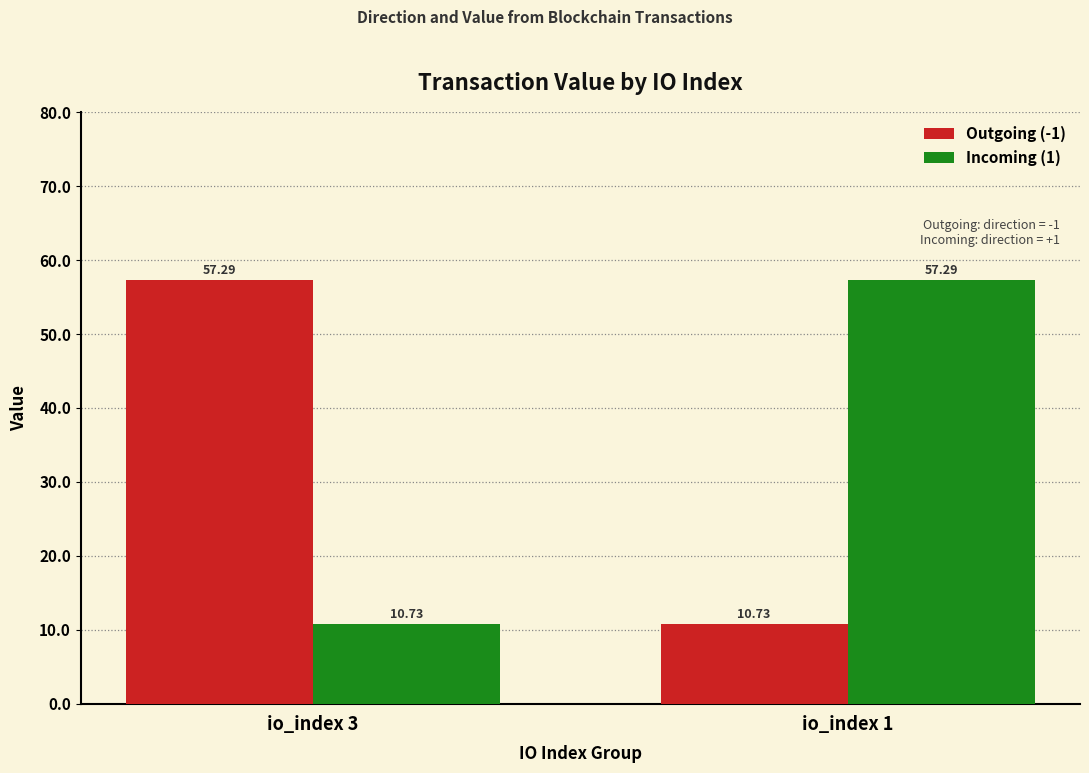

The Incoming (1) series shows 57.3 at io_index 1. True or false?

True